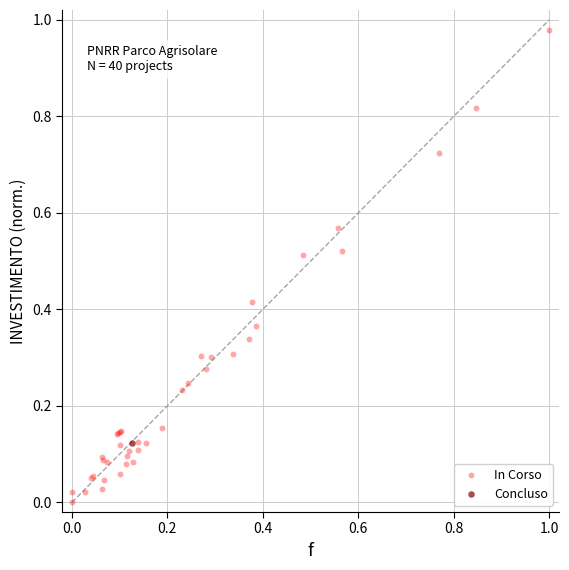

What are all the series names shown in the legend?

In Corso, Concluso